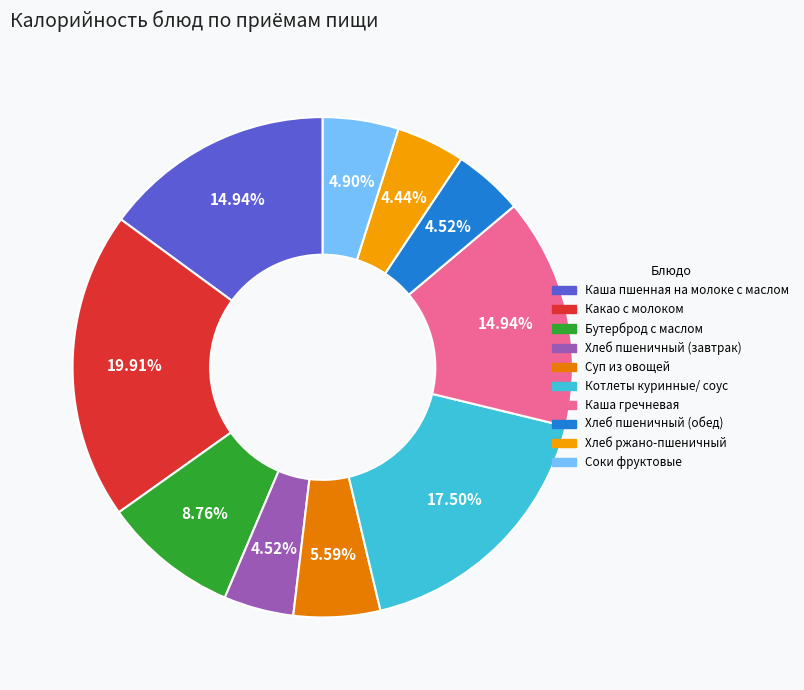

Is there a majority slice in this chart?

No